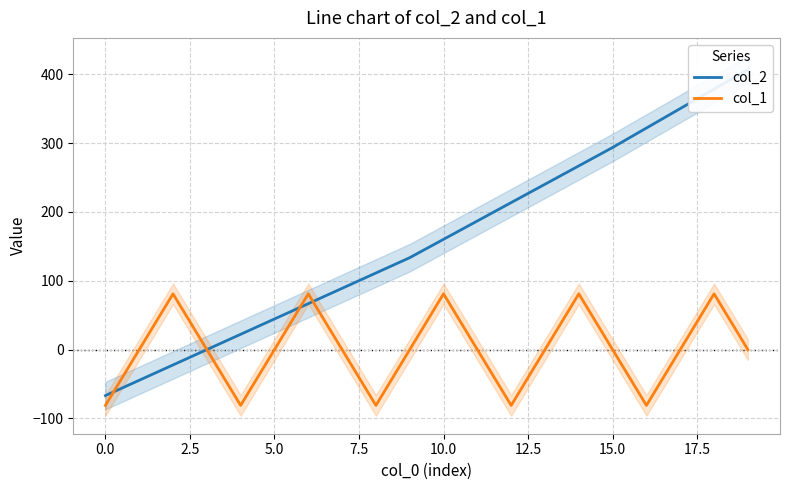

Which series ends up on top after the final intersection of col_2 and col_1?

col_2